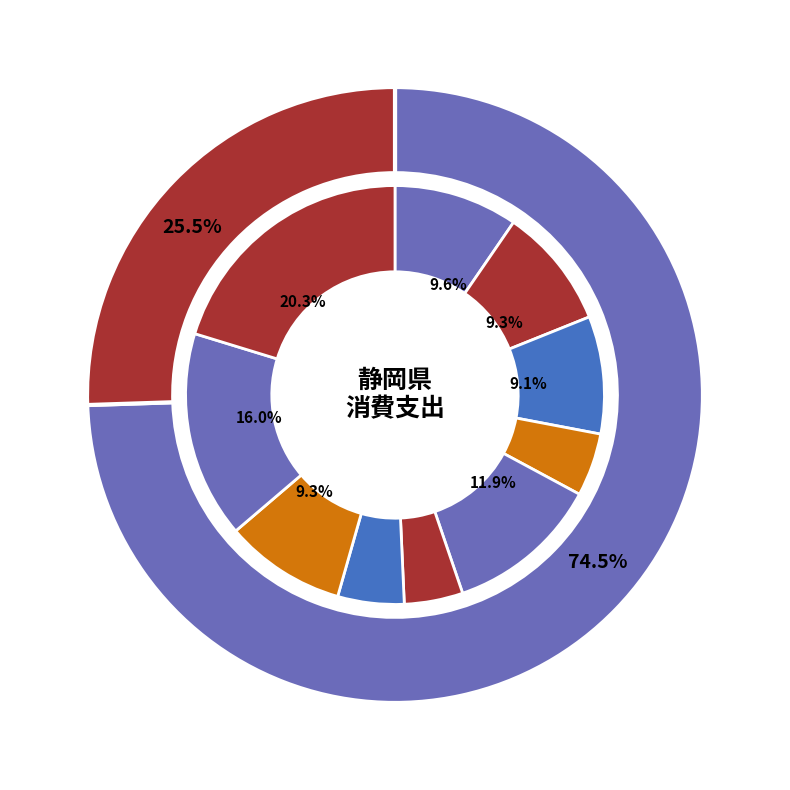

Between 食料 and 被服及び履物, which is larger?

食料